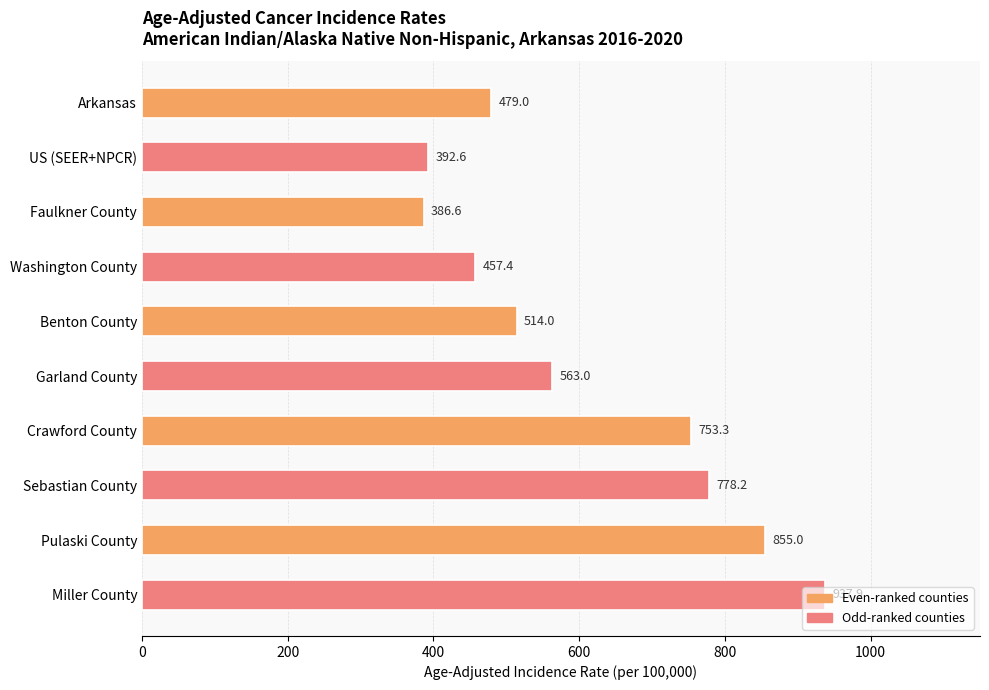

True or false: the data shows 479.0 at Arkansas.

True